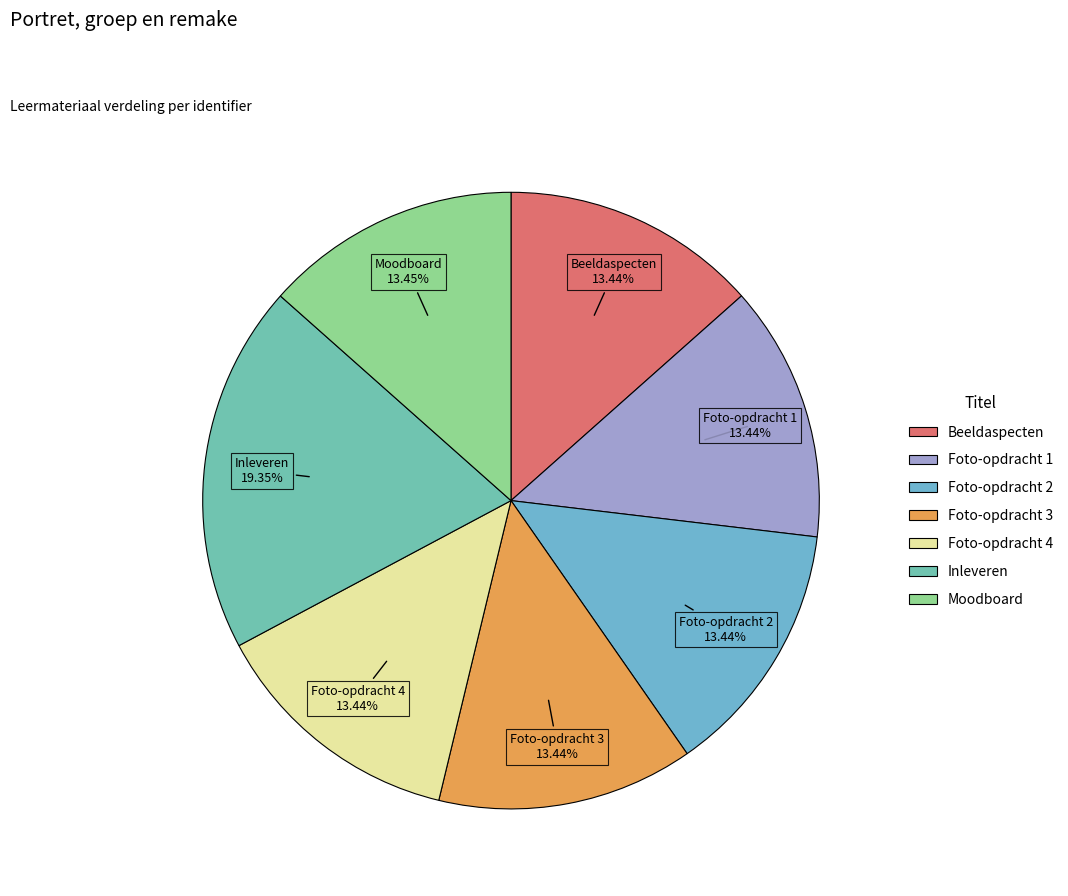

Which slice is the largest?

Inleveren